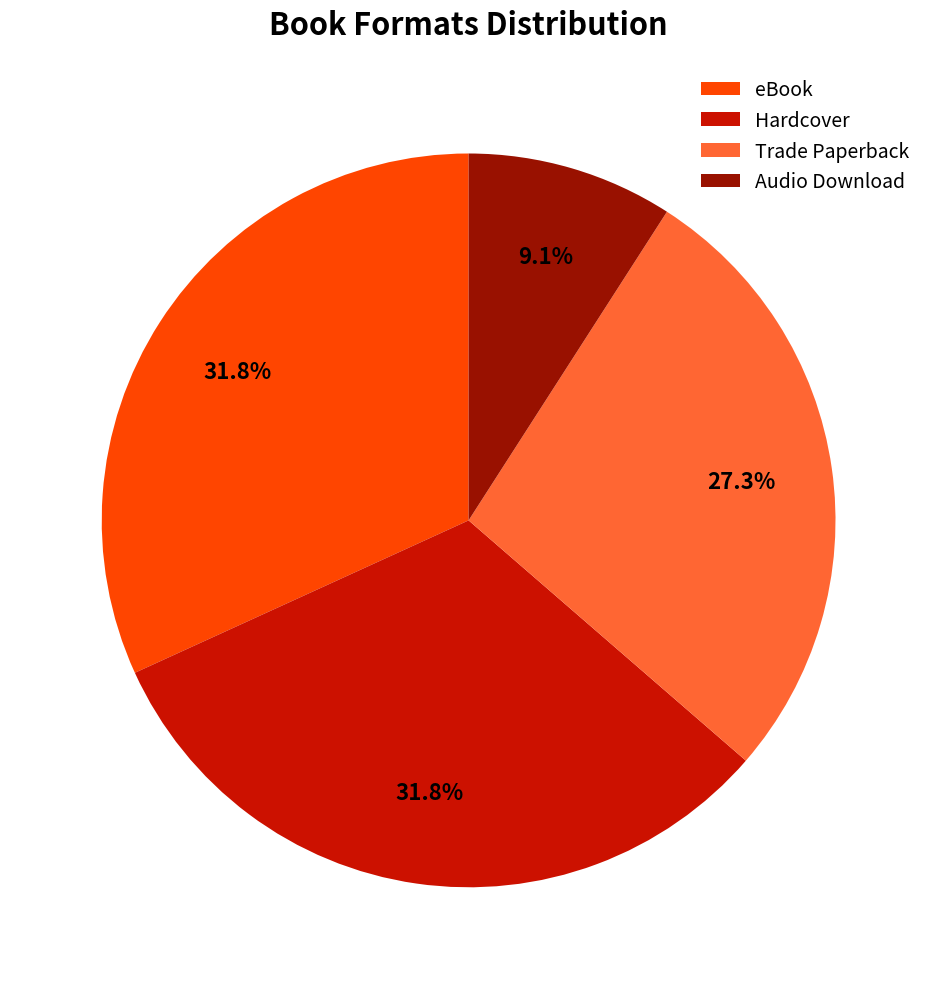

To the nearest percent, what is the combined percentage of Trade Paperback and Audio Download?

36%